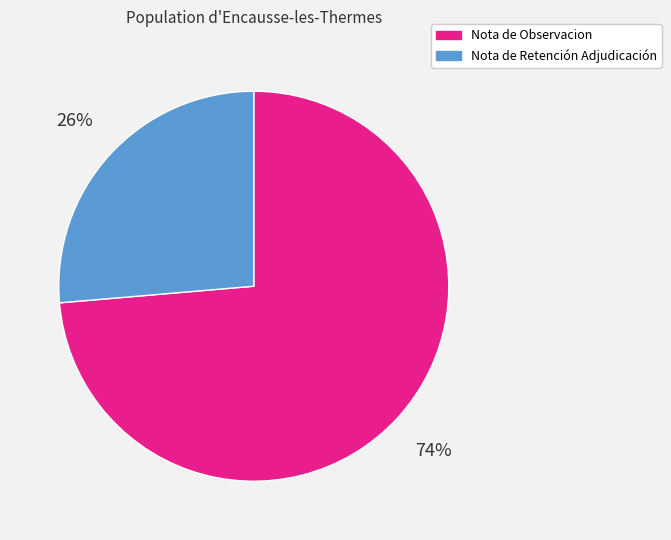

Do Nota de Retención Adjudicación and Nota de Observacion together represent more than half of the pie?

Yes